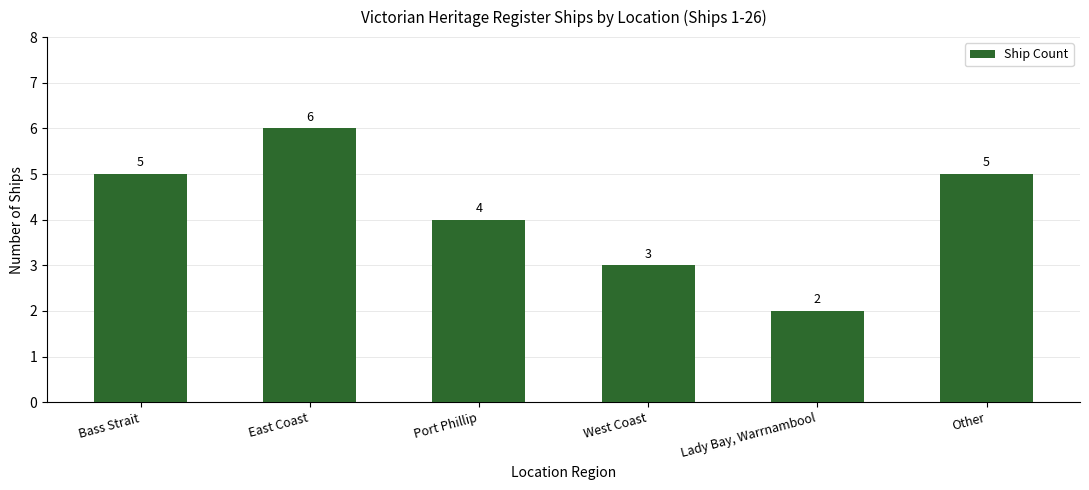

Count the number of categories in the chart.

6